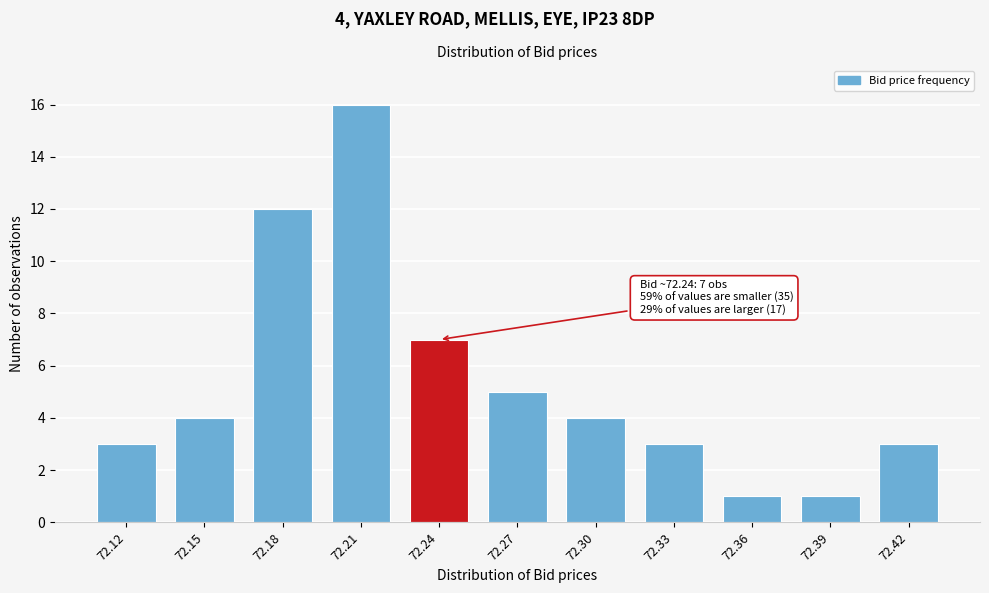

Reading right to left, list all the values displayed in this chart.

72.42=3	72.39=1	72.36=1	72.33=3	72.30=4	72.27=5	72.24=7	72.21=16	72.18=12	72.15=4	72.12=3